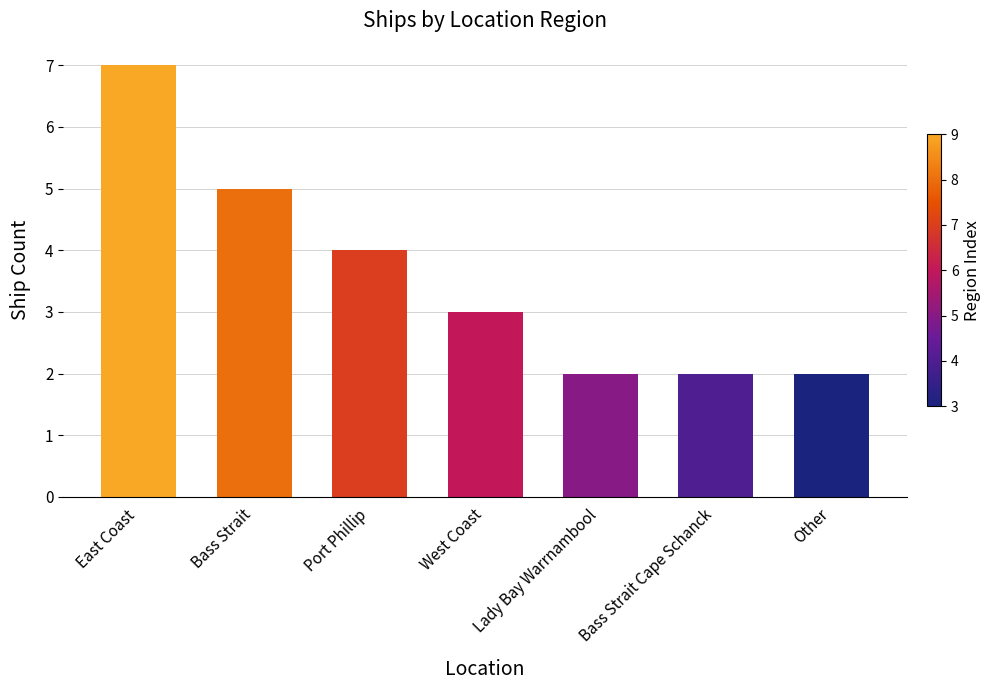

What is the difference between the maximum and second lowest values?

5